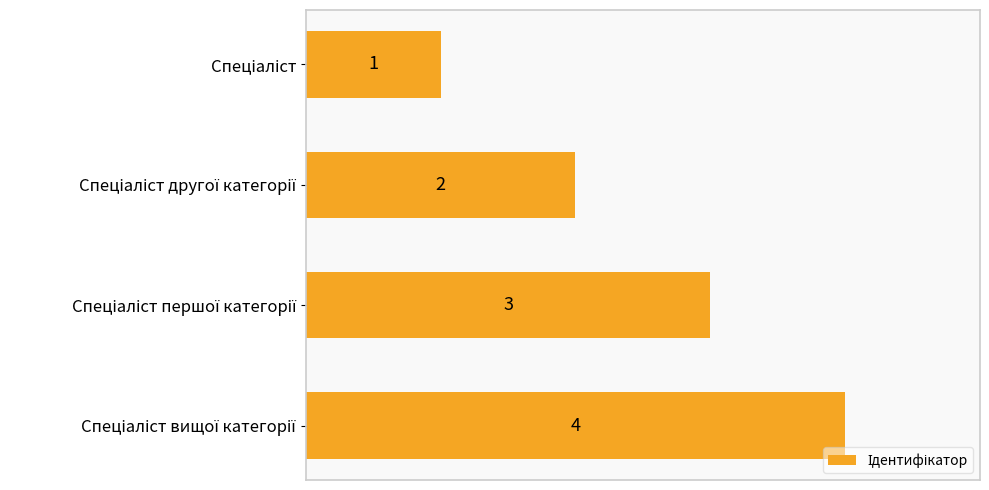

What is the difference between the maximum and minimum values?

3